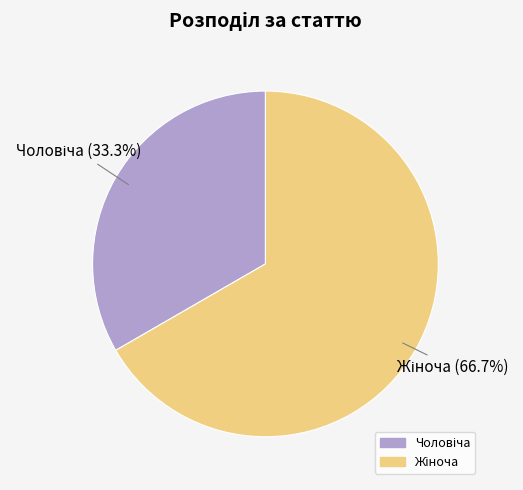

Does any single category account for the majority?

Yes